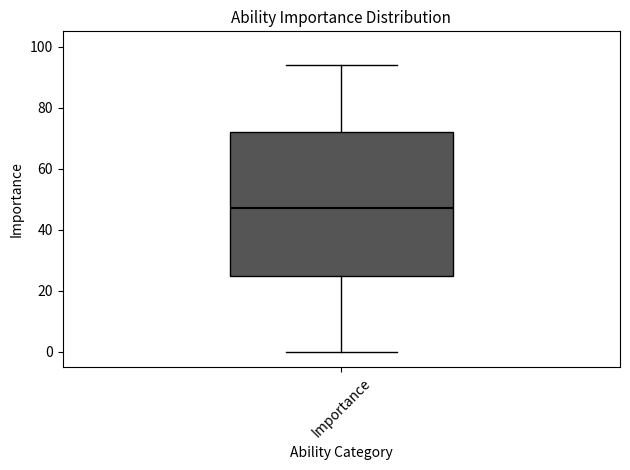

Where is the upper edge of the box for Importance on the y-axis? The values are not printed on the chart, so give them approximately, as read against the axis.

72